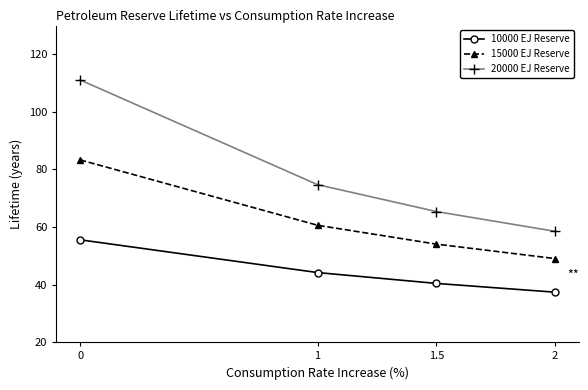

What is the difference between the second highest and minimum values in the 10000 EJ Reserve series?

6.8